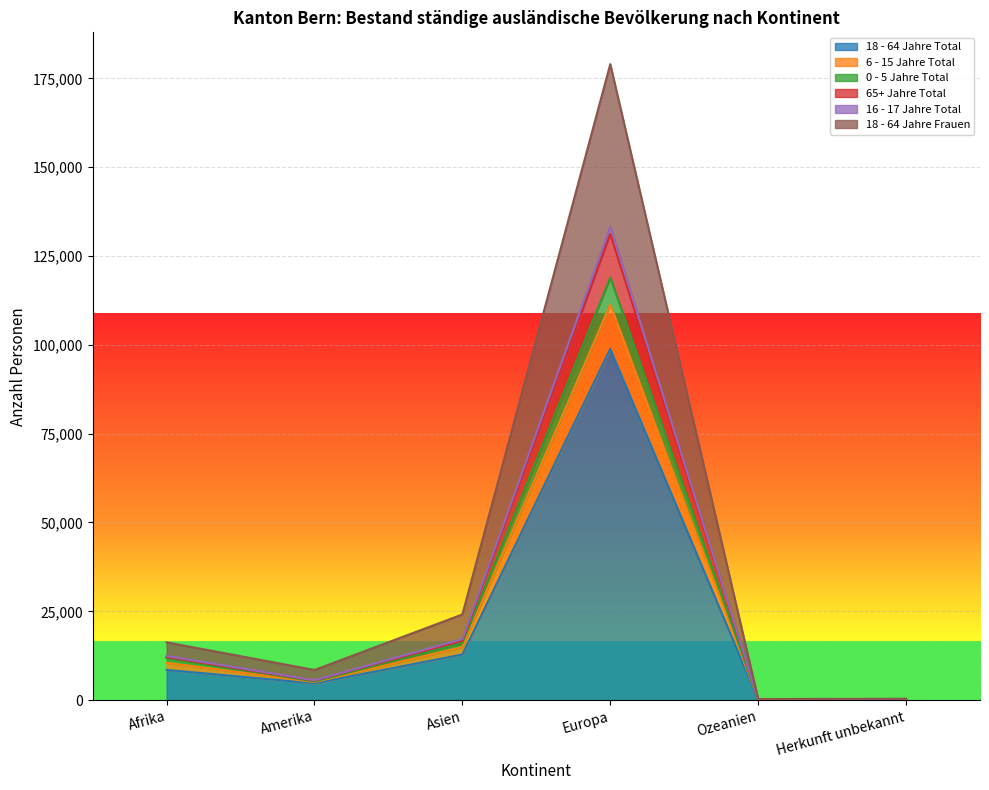

The value of 18 - 64 Jahre Total at Europa is 171451. True or false?

False